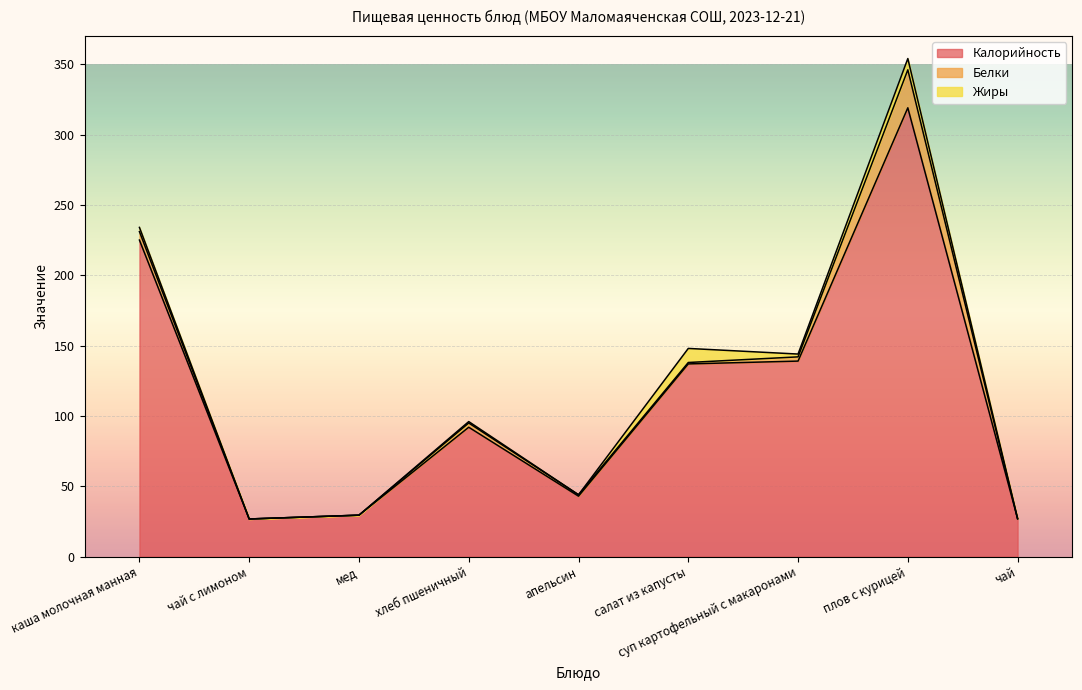

At which label does Белки first exceed 1?

каша молочная манная